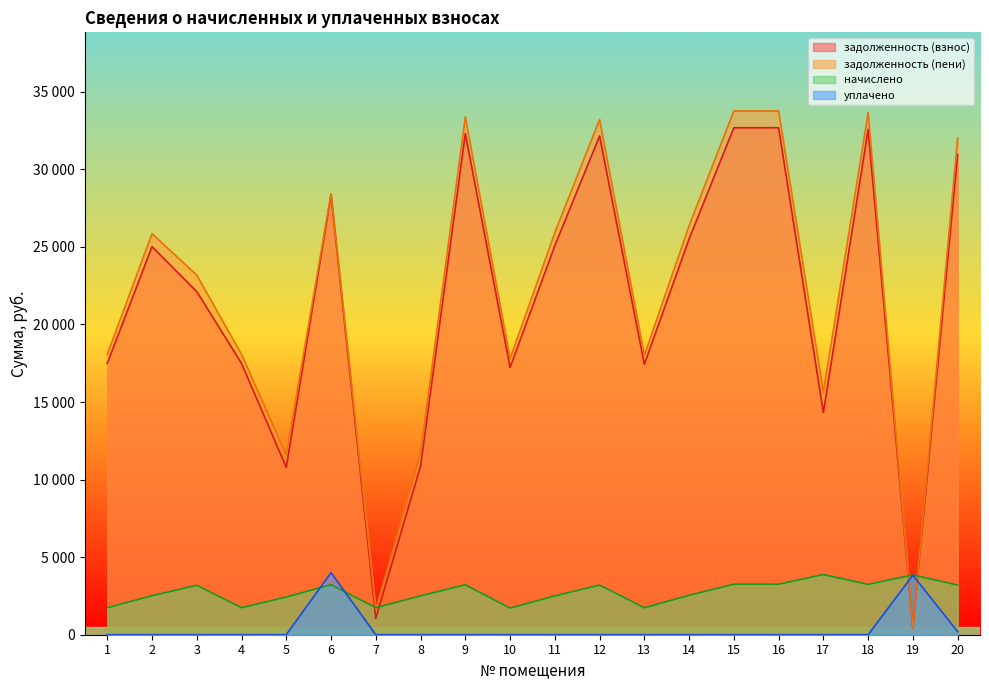

Reading right to left, transcribe all the data shown in this chart.

задолженность (взнос): 30943.9	428.0	32571.9	14320.0	32678.7	32678.7	25512.0	17435.7	32143.9	25084.1	17221.9	32304.4	10868.5	1047.9	28357.9	10788.6	17489.4	22116.4	25013.9	17489.4
задолженность (пени): 32011.2	428.0	33653.5	15613.0	33763.8	33763.8	26359.1	18014.7	33211.2	25917.1	17793.8	33377.1	11703.2	1628.7	28432.4	11598.5	18070.1	23178.4	25852.2	18070.1
начислено: 3202.1	3852.2	3244.8	3878.8	3255.4	3255.4	2541.4	1736.9	3202.1	2498.8	1715.6	3218.1	2504.2	1742.2	3223.4	2429.6	1742.2	3186.2	2514.8	1742.2
уплачено: 200.0	3834.8	0.0	0.0	0.0	0.0	0.0	0.0	0.0	0.0	0.0	0.0	0.0	0.0	4000.0	0.0	0.0	0.0	0.0	0.0